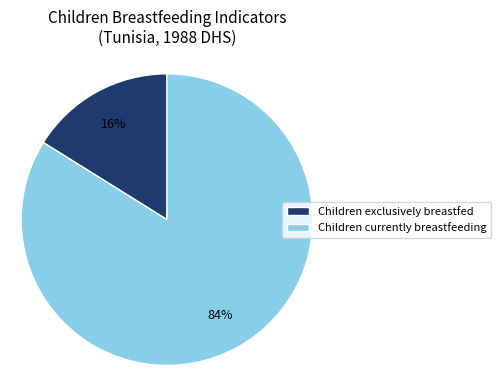

Combined, do Children exclusively breastfed and Children currently breastfeeding account for over 50%?

Yes